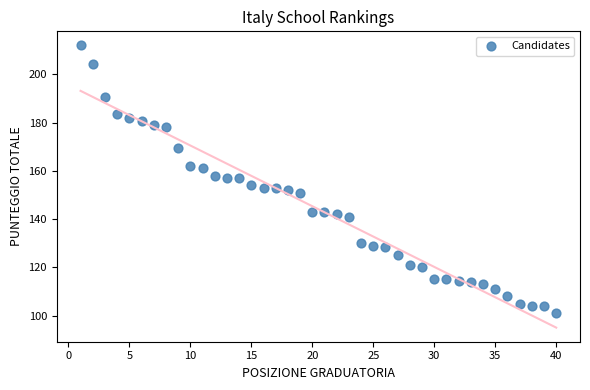

What is the range of Y values (max minus min)?

111.0